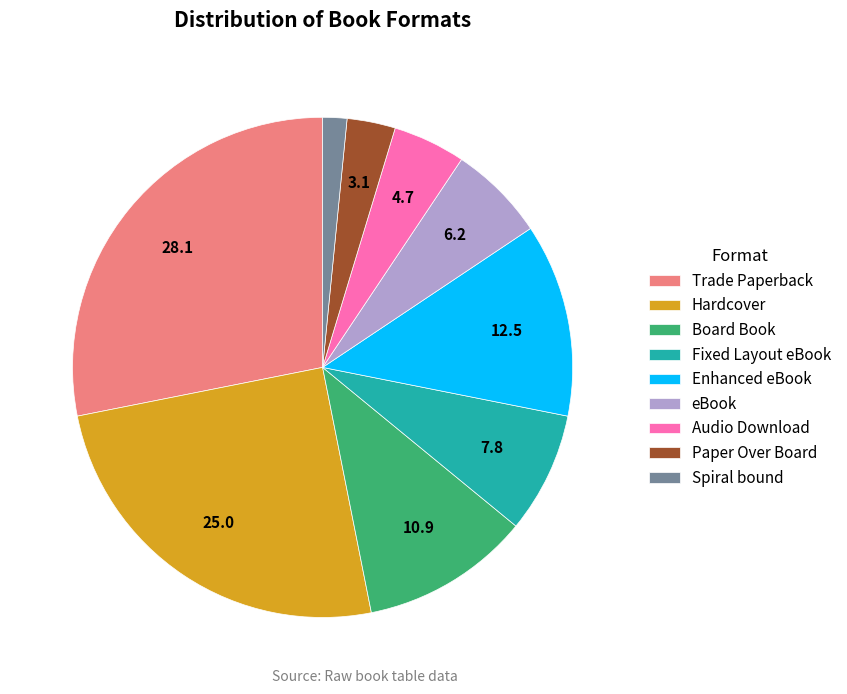

Is it true that Fixed Layout eBook is 1% of the pie?

False